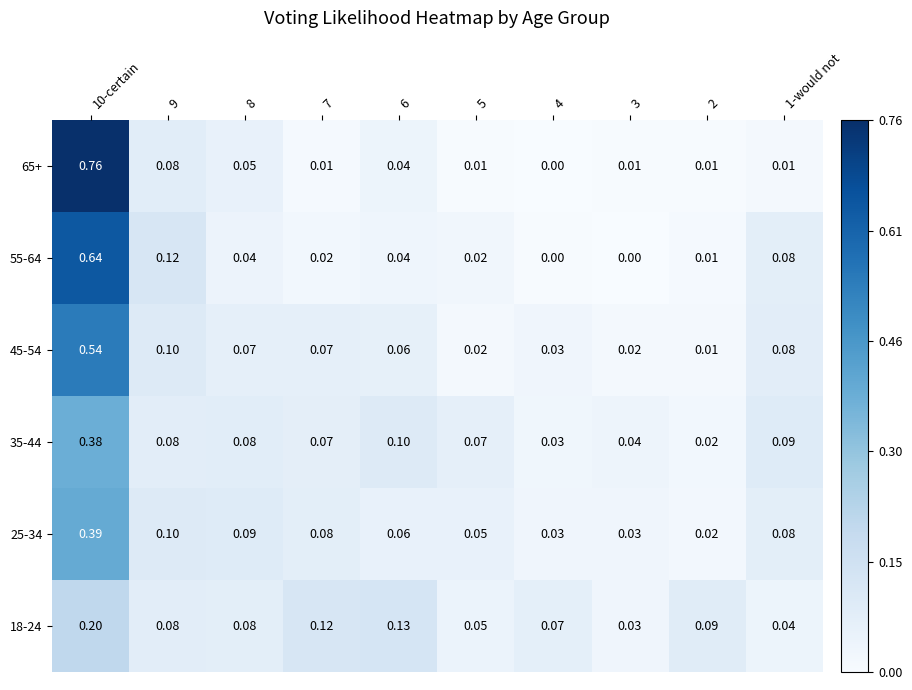

At which category is the sum across all series the highest?

10-certain